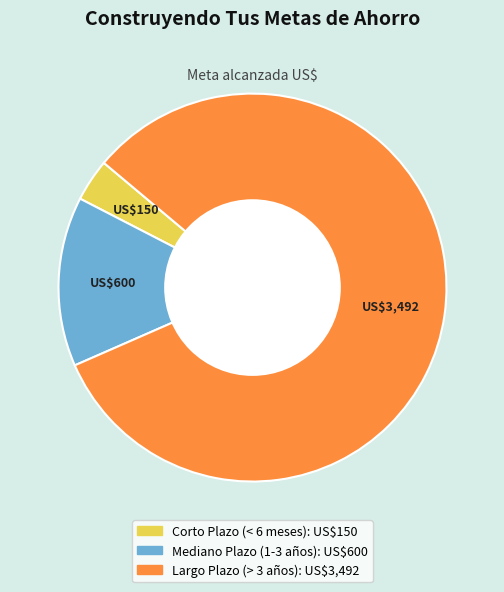

Is the sum of Corto Plazo (< 6 meses) and Mediano Plazo (1-3 años) greater than half?

No